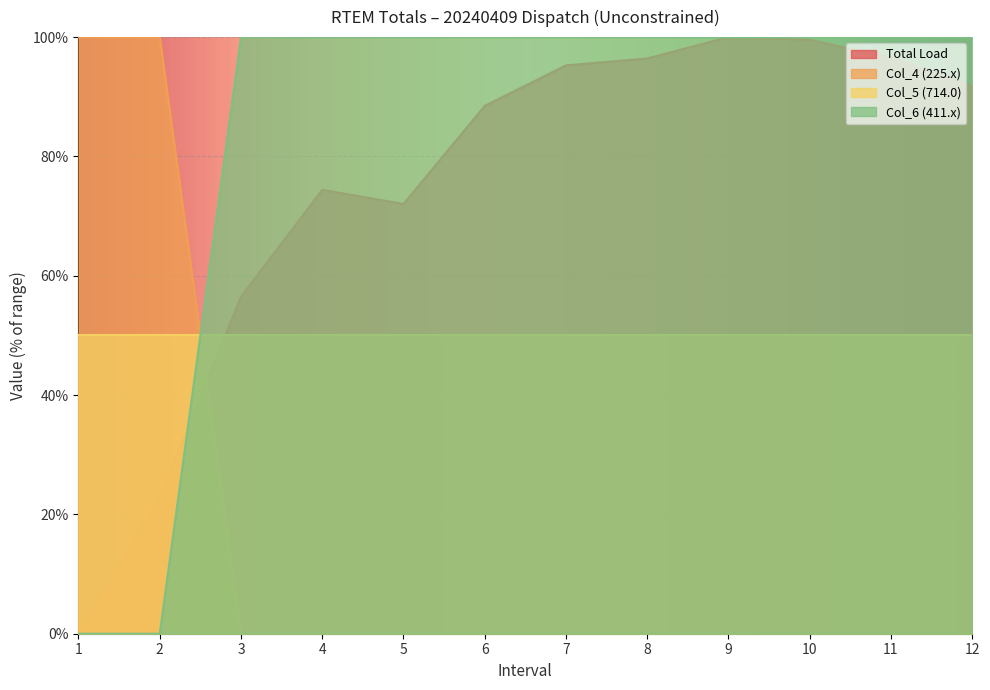

At 6, list the series in order from smallest to largest.

Col_4 (225.x), Col_5 (714.0), Total Load, Col_6 (411.x)